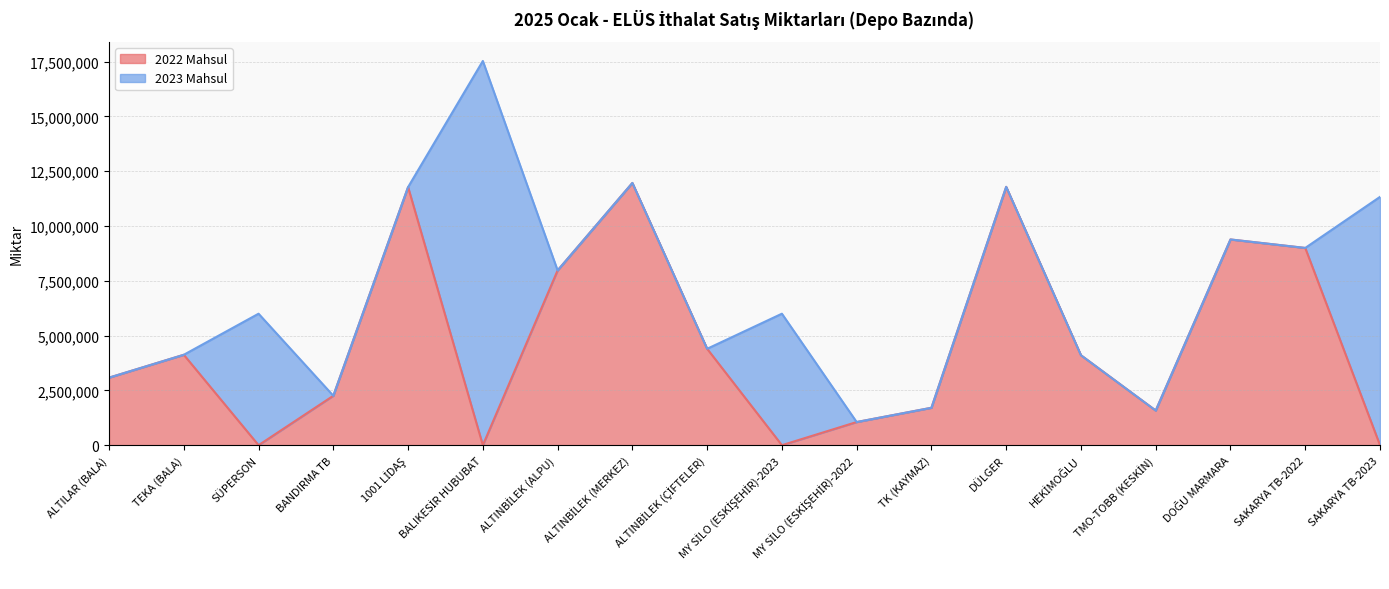

List the labels in order of value, smallest first.

SÜPERSON, BALIKESİR HUBUBAT, MY SİLO (ESKİŞEHİR)-2023, SAKARYA TB-2023, MY SİLO (ESKİŞEHİR)-2022, TMO-TOBB (KESKİN), TK (KAYMAZ), BANDIRMA TB, ALTILAR (BALA), HEKİMOĞLU, TEKA (BALA), ALTINBİLEK (ÇİFTELER), ALTINBİLEK (ALPU), SAKARYA TB-2022, DOĞU MARMARA, 1001 LİDAŞ, DÜLGER, ALTINBİLEK (MERKEZ)